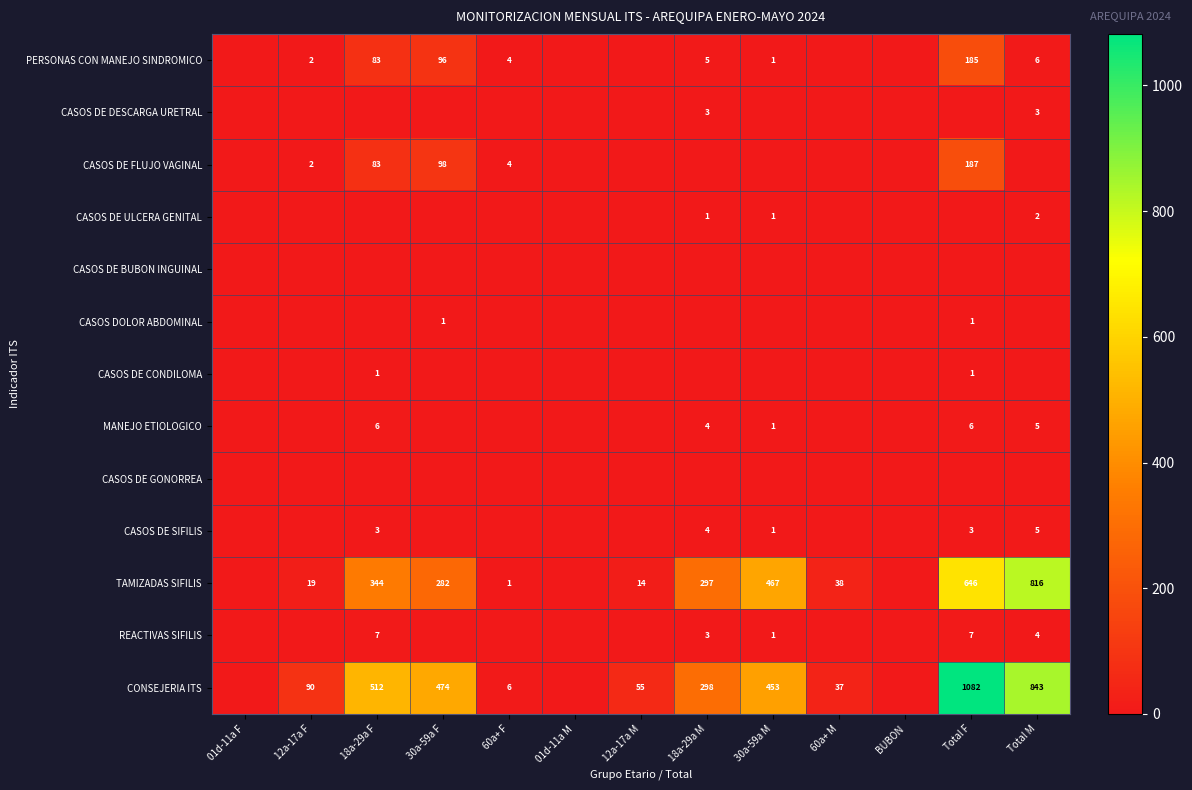

At which category is the sum across all series the highest?

Total F